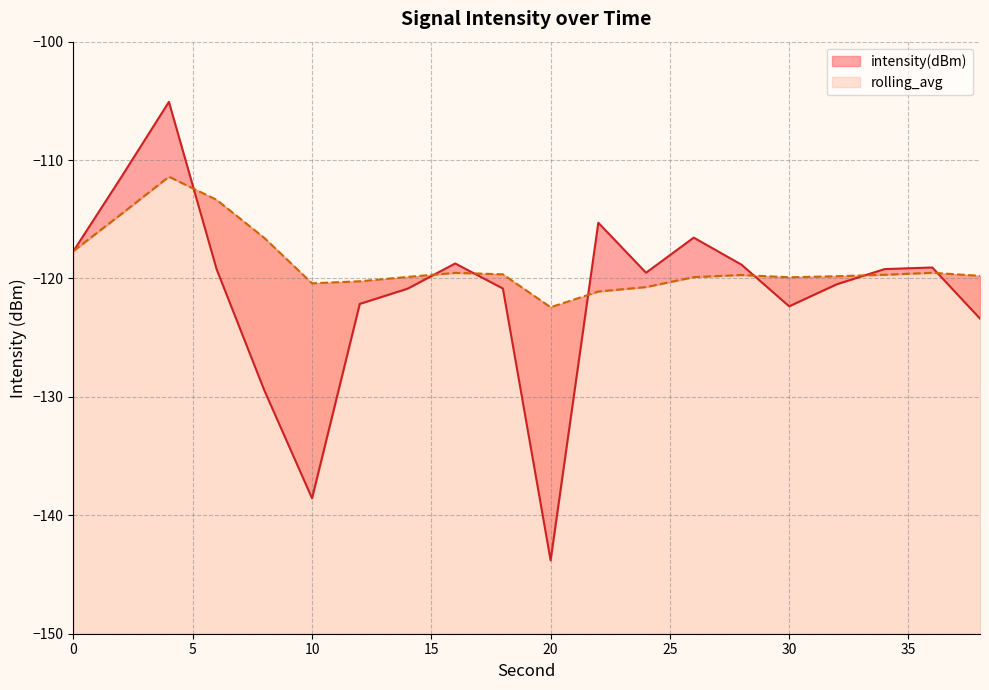

Reading left to right, extract all data points from this chart.

intensity(dBm): -117.7	-111.5	-105.1	-119.2	-129.5	-138.6	-122.1	-120.9	-118.7	-120.8	-143.8	-115.3	-119.5	-116.5	-118.8	-122.4	-120.5	-119.2	-119.1	-123.4
rolling_avg: -117.7	-114.6	-111.4	-113.4	-116.6	-120.4	-120.2	-119.9	-119.5	-119.6	-122.4	-121.1	-120.7	-119.9	-119.7	-119.9	-119.8	-119.7	-119.5	-119.8